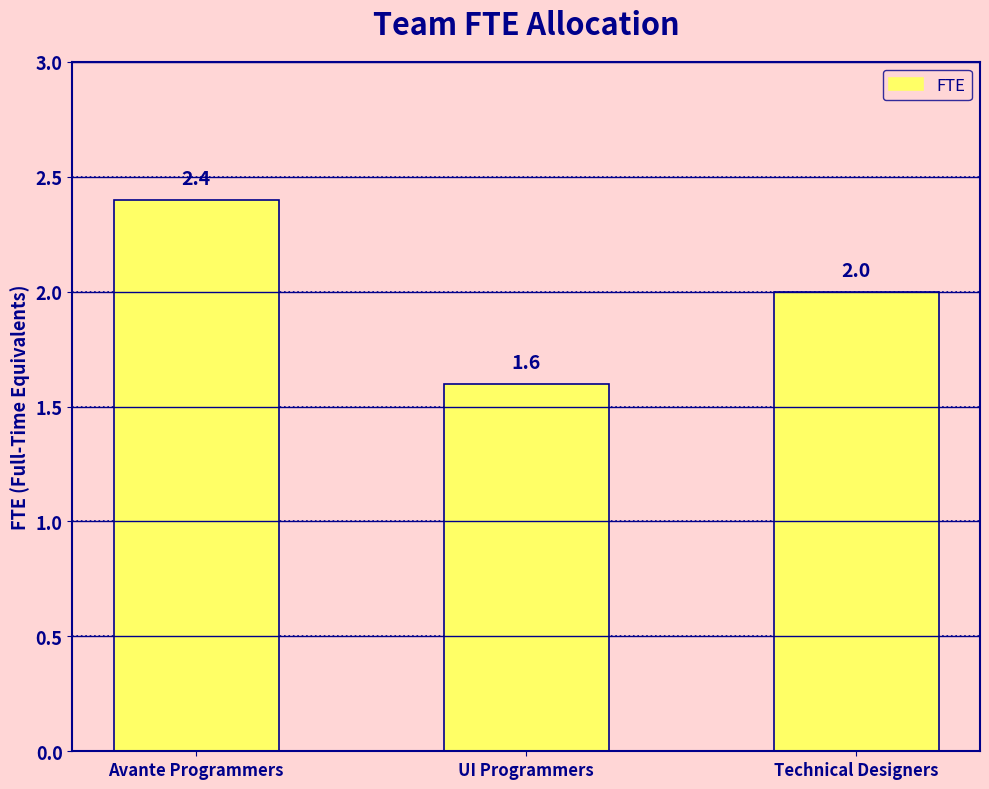

What is the sum of all values?

6.0